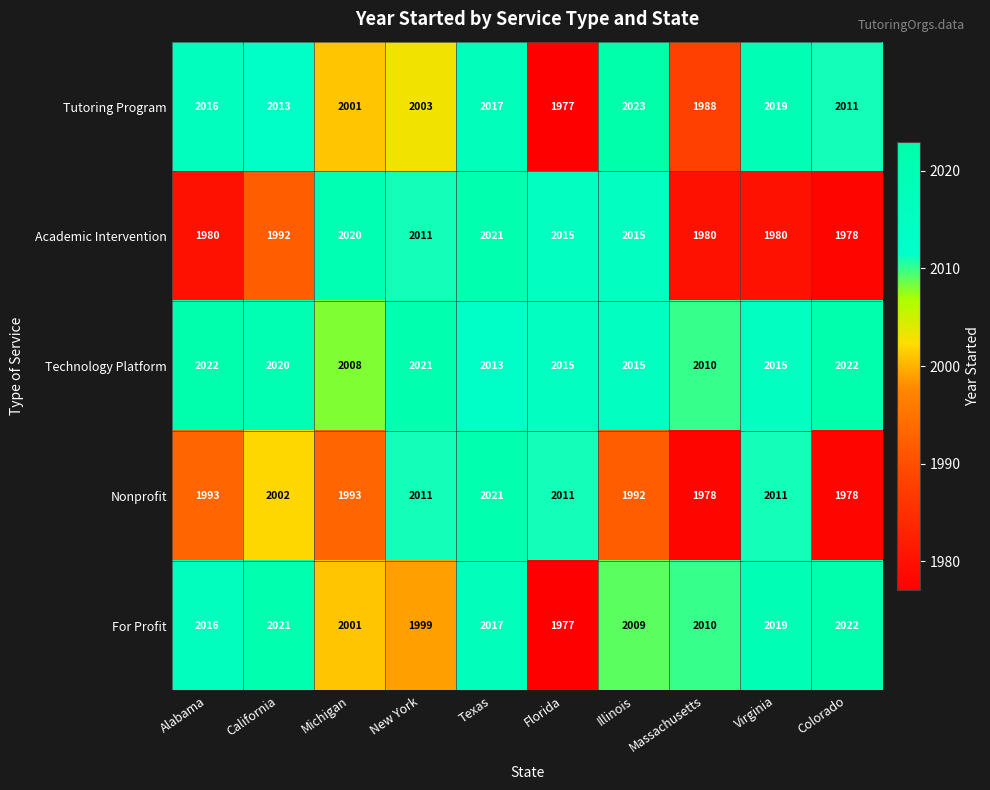

What is the total value across all series at New York?

10045